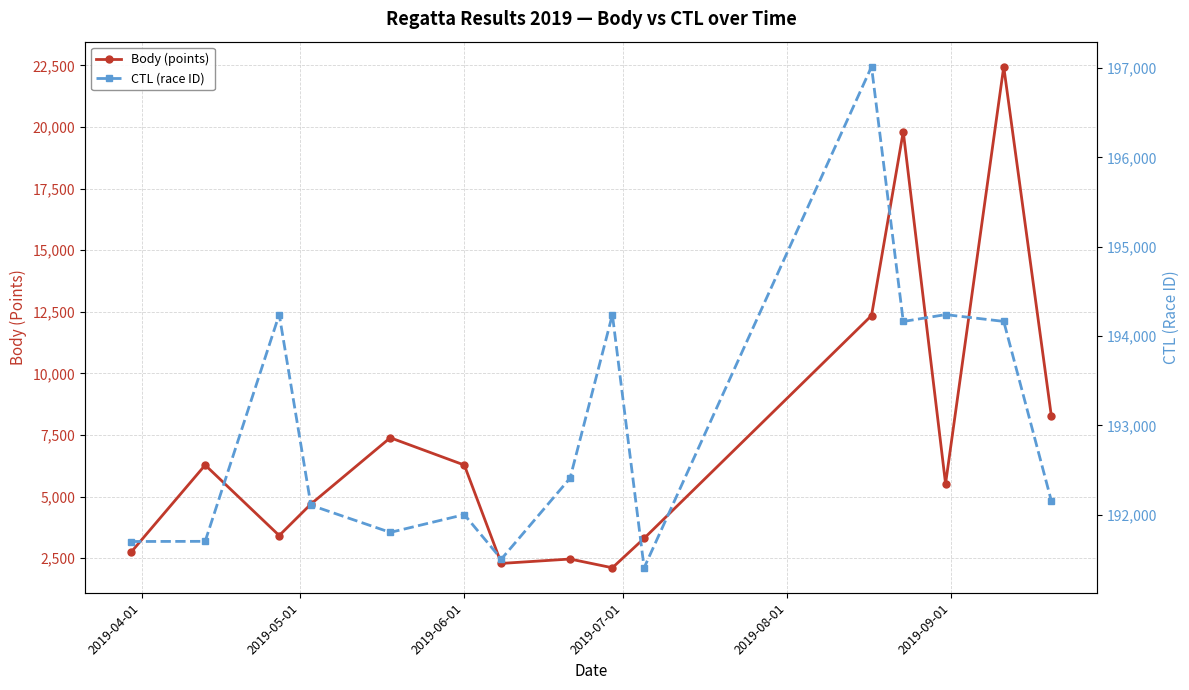

Is this an area chart (filled region under the line)?

No